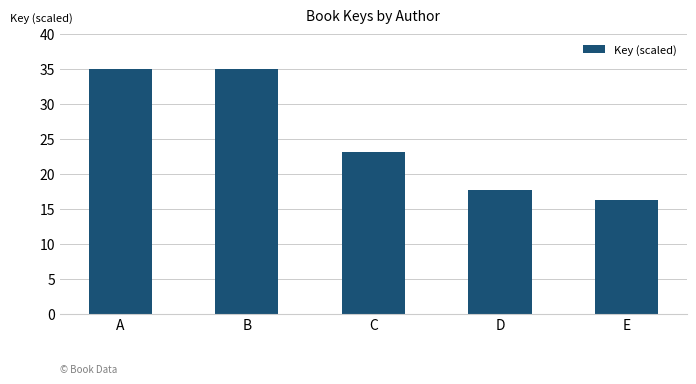

What is the difference between the second highest and minimum values?

18.7